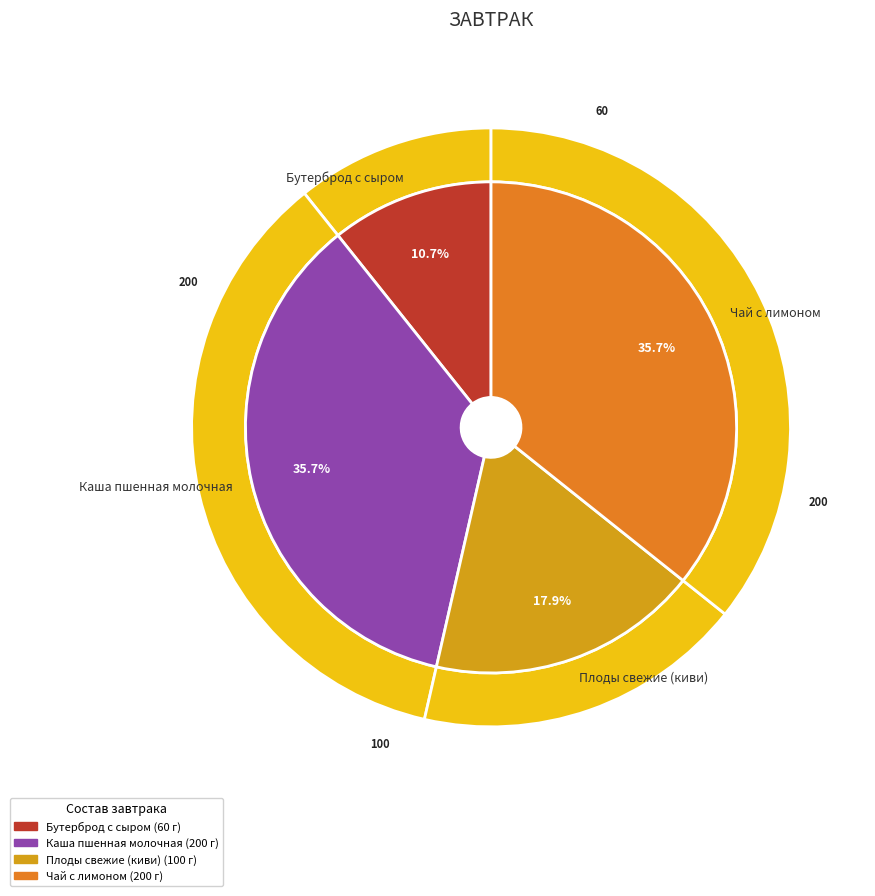

How many segments does this pie chart have?

4